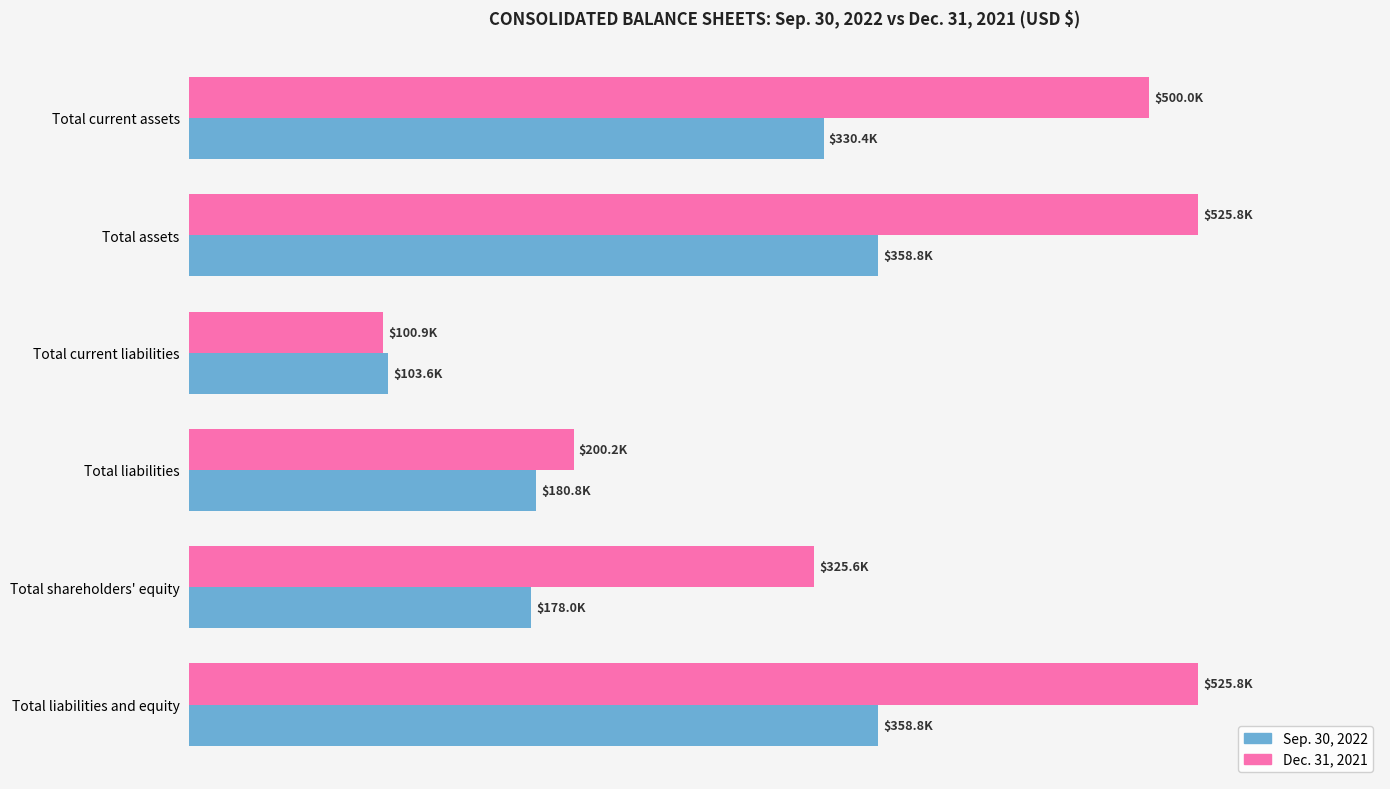

What is the value of the Dec. 31, 2021 bar at the 4th from the left?

200179